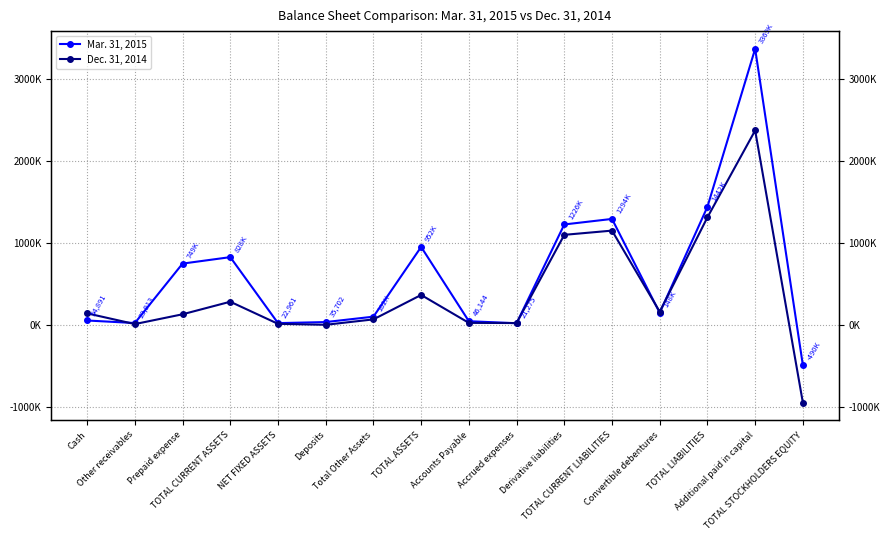

Read the Dec. 31, 2014 value at Total Other Assets, to the nearest 100.

68400